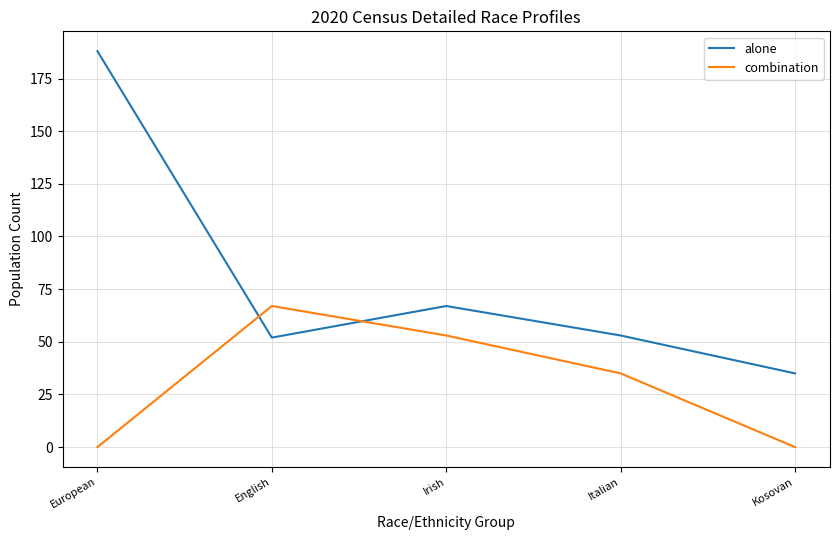

At which category is the sum across all series the highest?

European